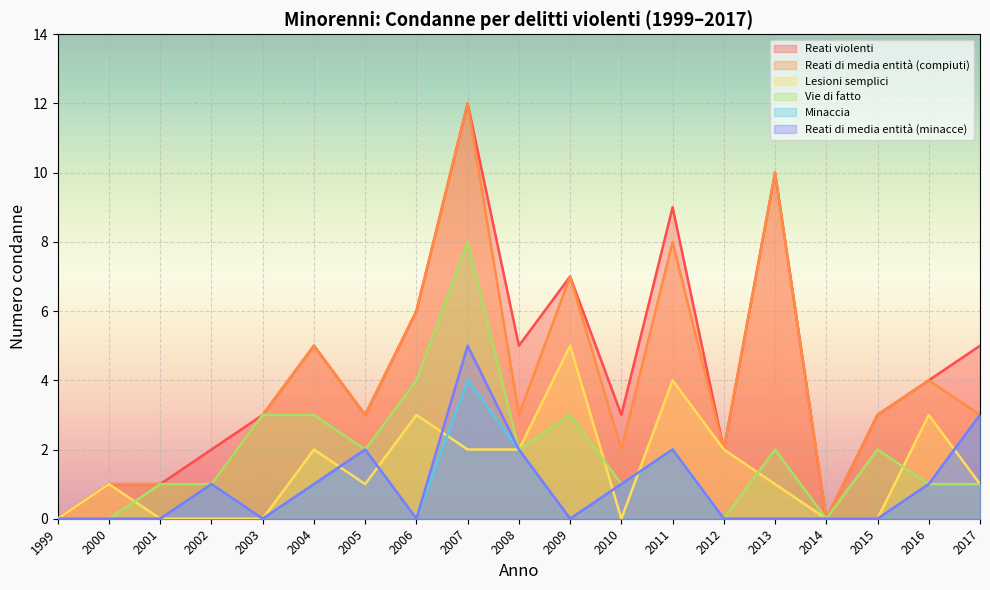

What is the spread (max minus min) of values at 2015?

3